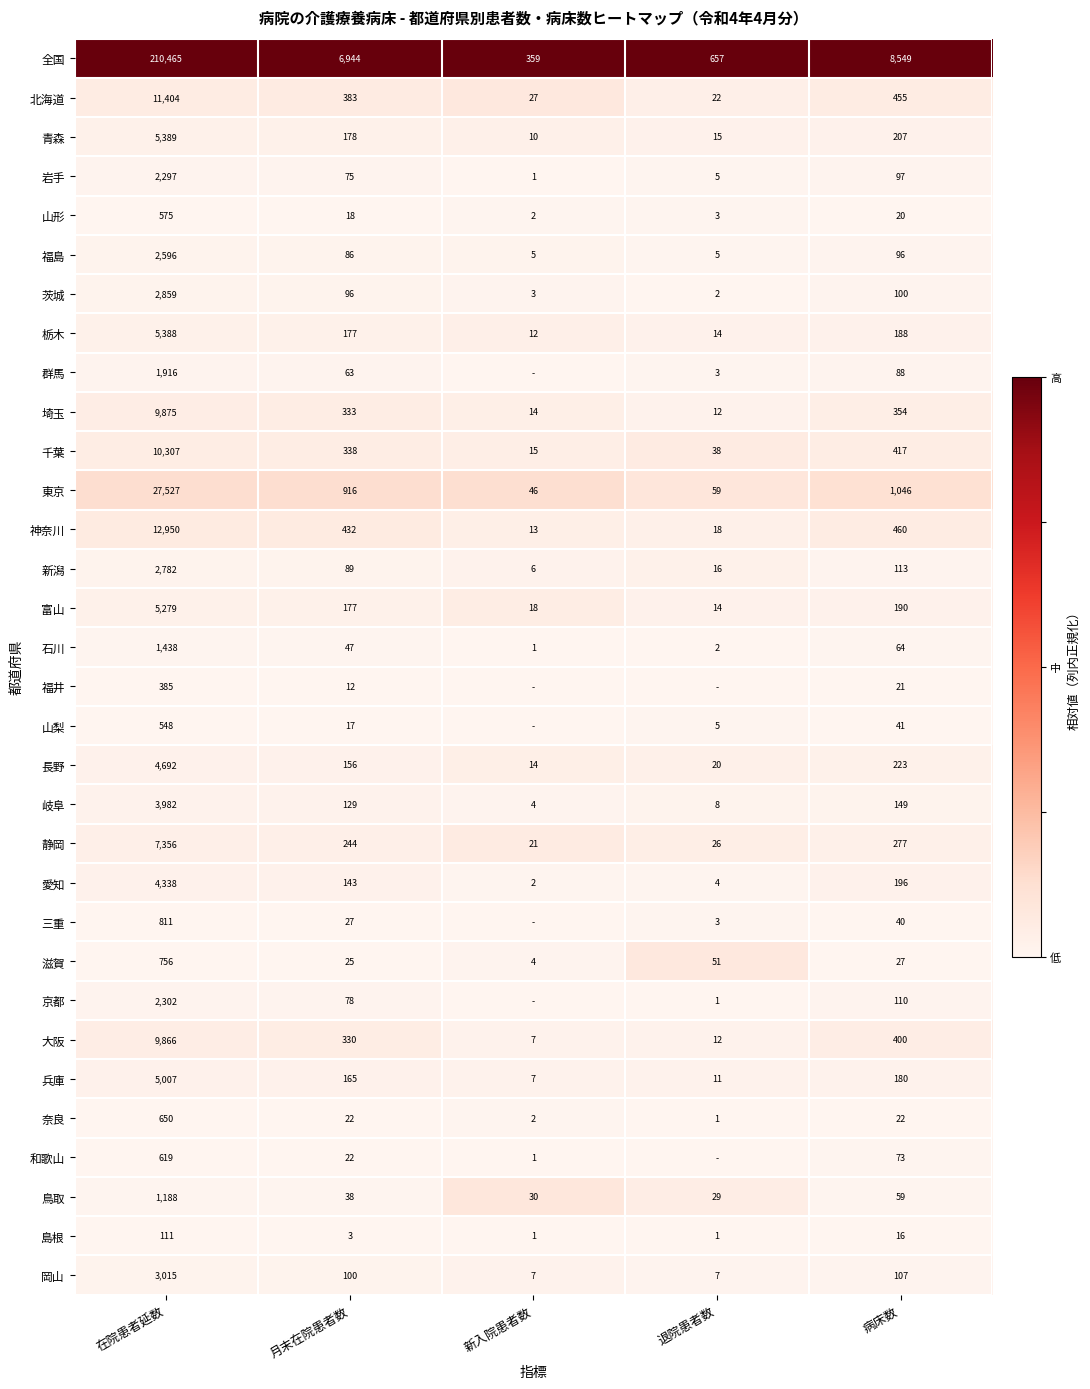

Is it true that 大阪 equals 103 at 月末在院患者数?

False